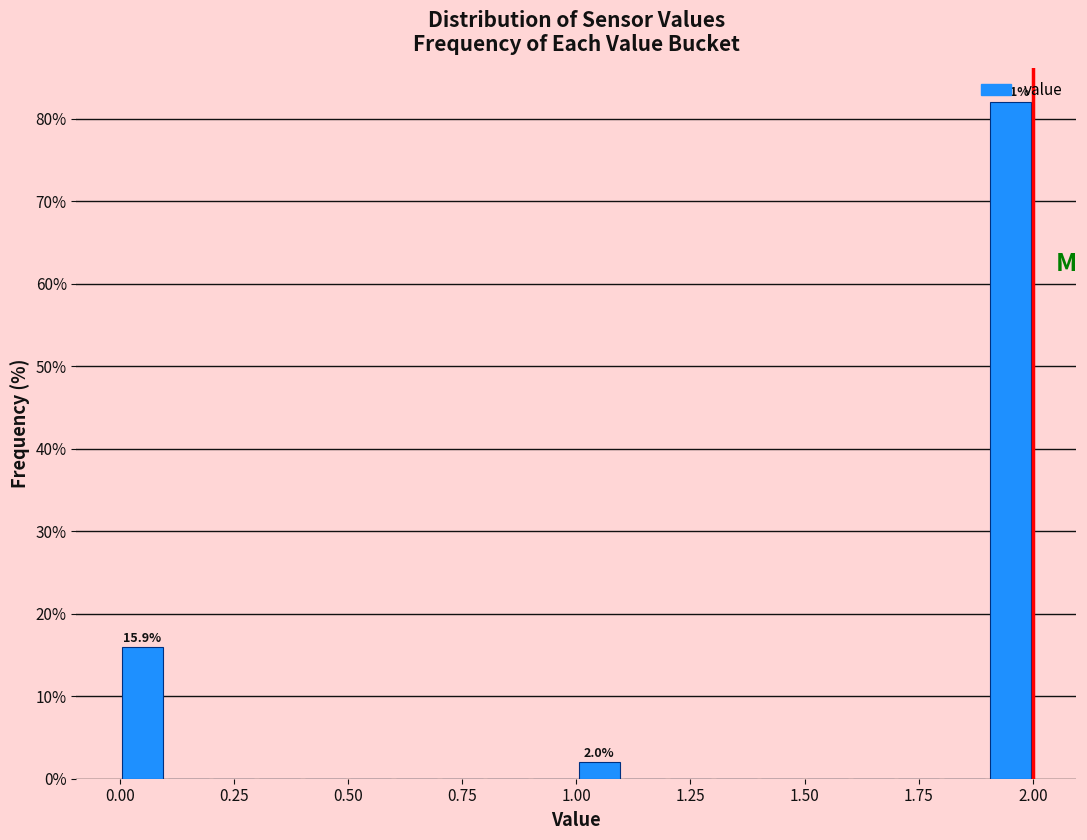

Read against the x-axis, roughly where is the centre of the tallest bar?

1.95